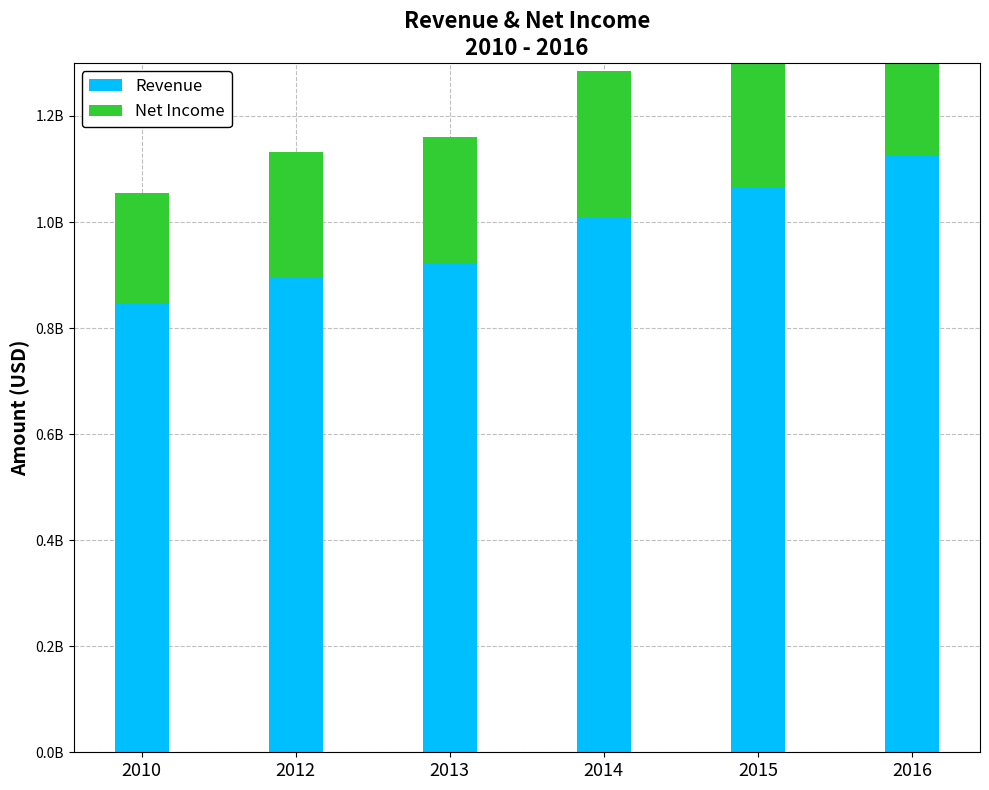

What is the difference between the second highest and minimum values in the Net Income series?

70564000